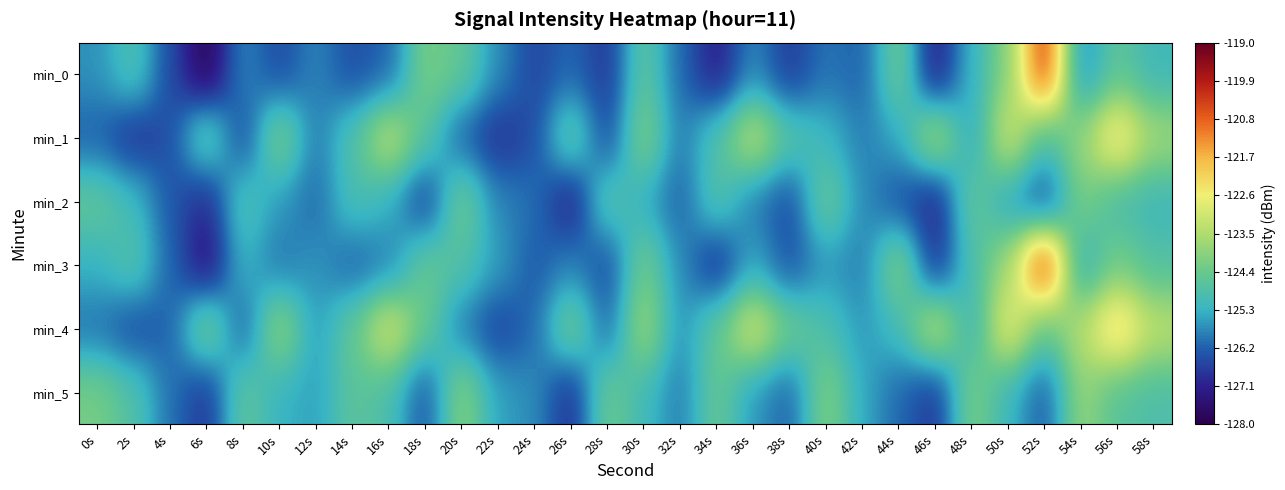

Which label corresponds to the smallest value in the chart?

6s